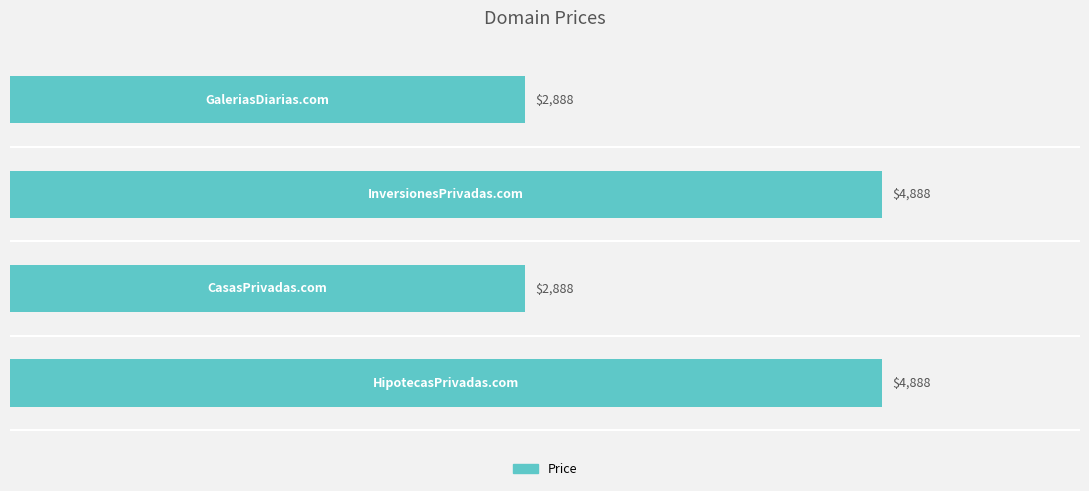

What is the minimum value shown in the chart?

2888